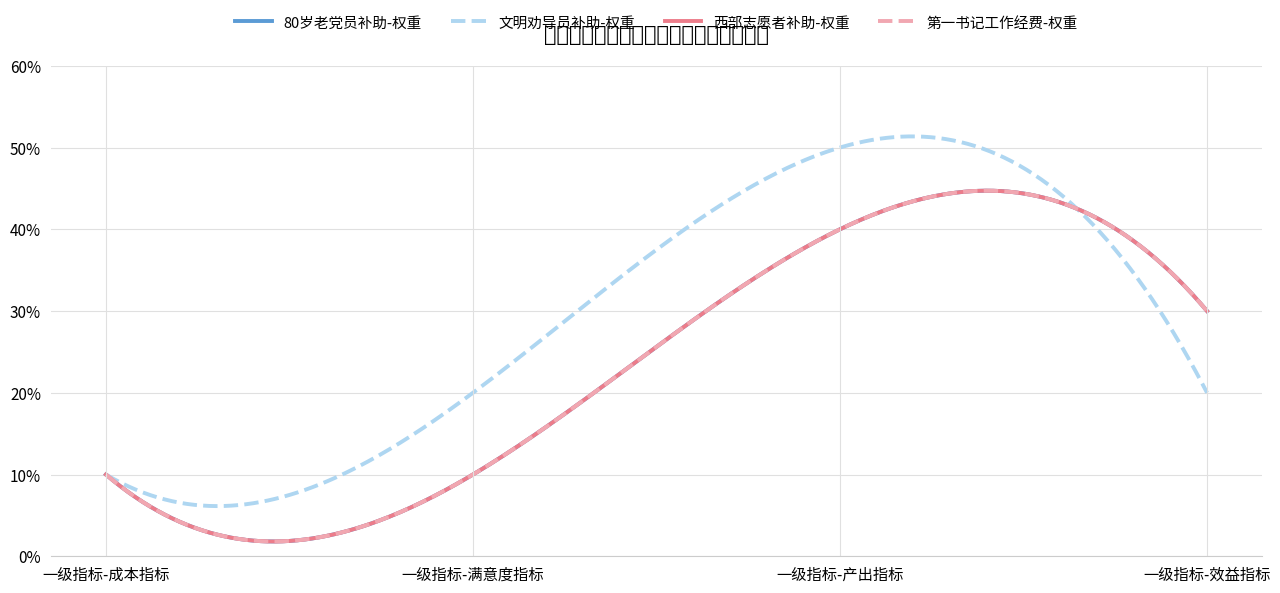

Is this an area chart (filled region under the line)?

No